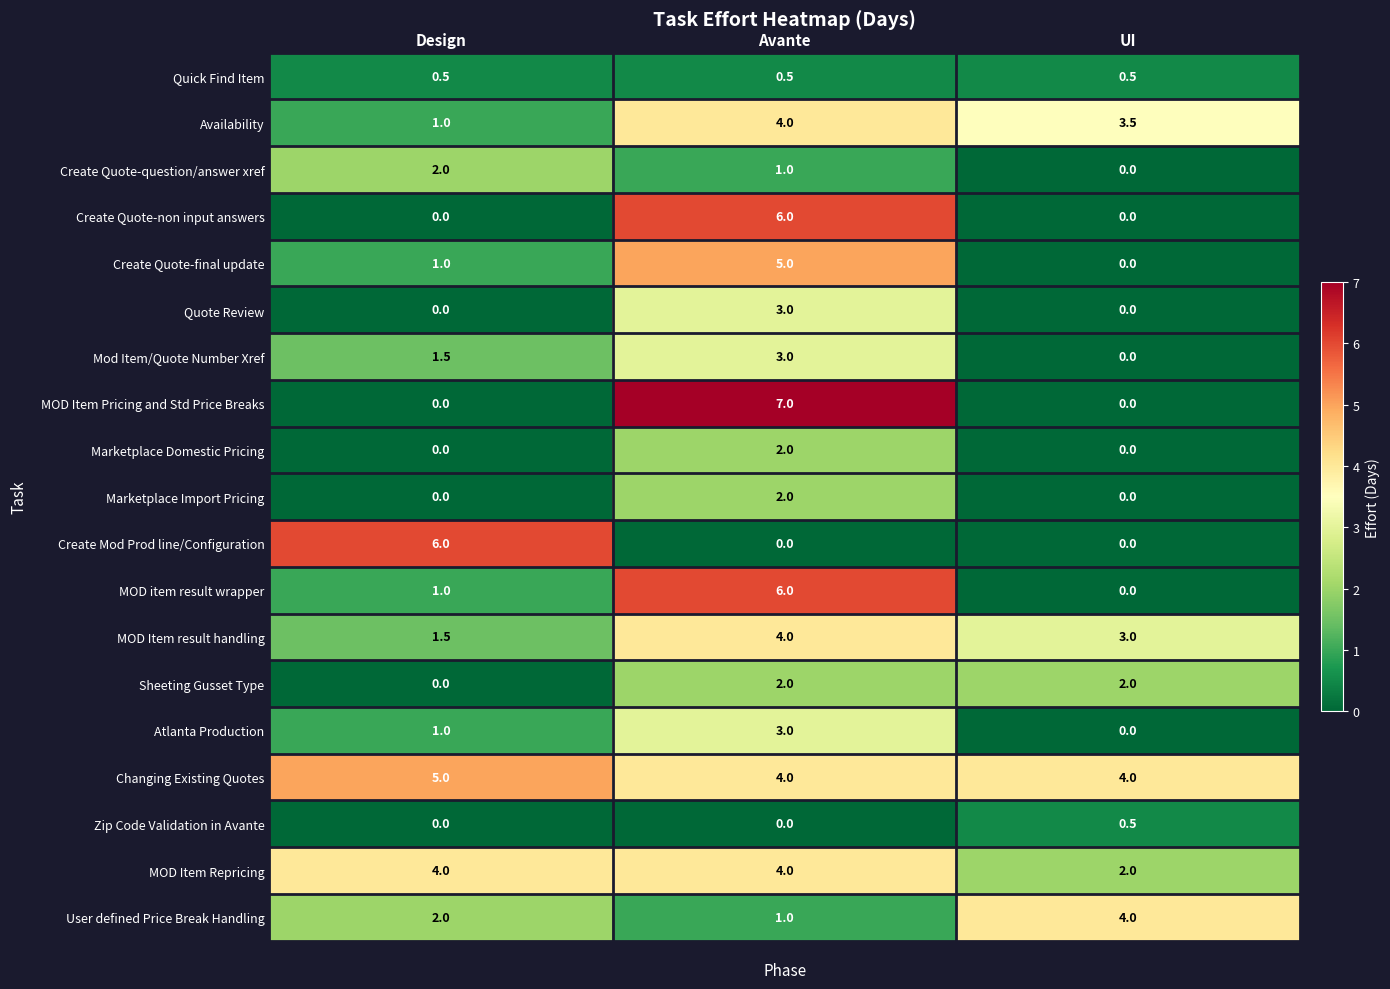

What value does the Create Quote-question/answer xref series have at Design?

2.0